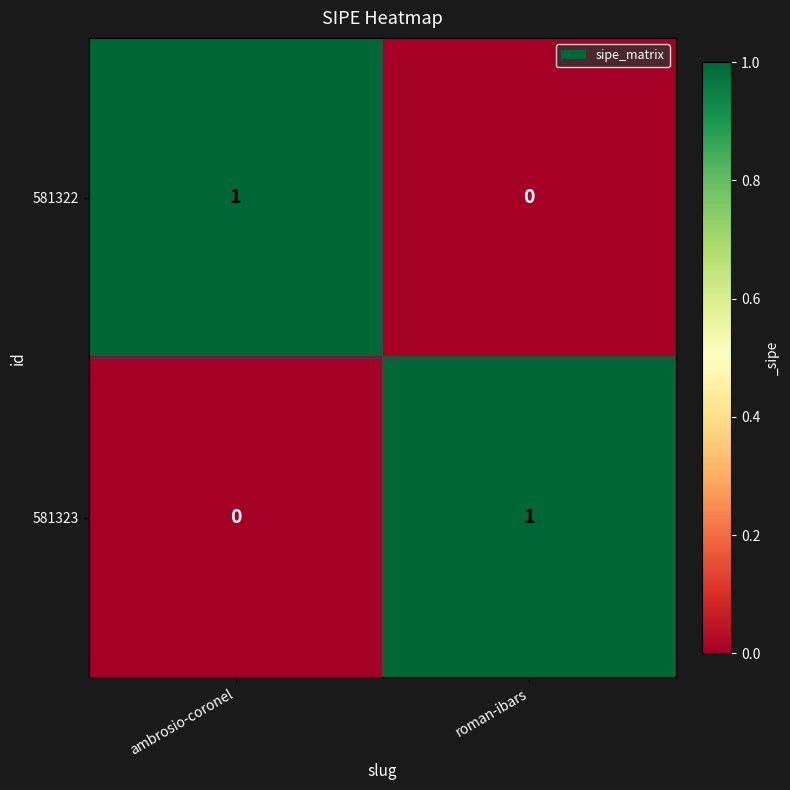

What is the spread (max minus min) of values at roman-ibars?

1